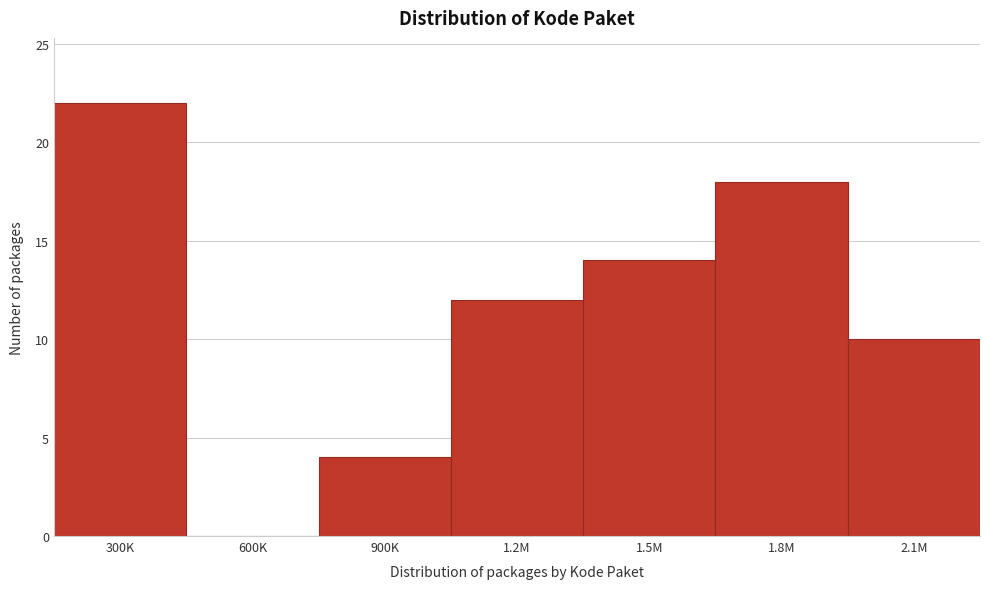

Reading left to right, list all the values displayed in this chart.

300K=22	600K=0	900K=4	1.2M=12	1.5M=14	1.8M=18	2.1M=10